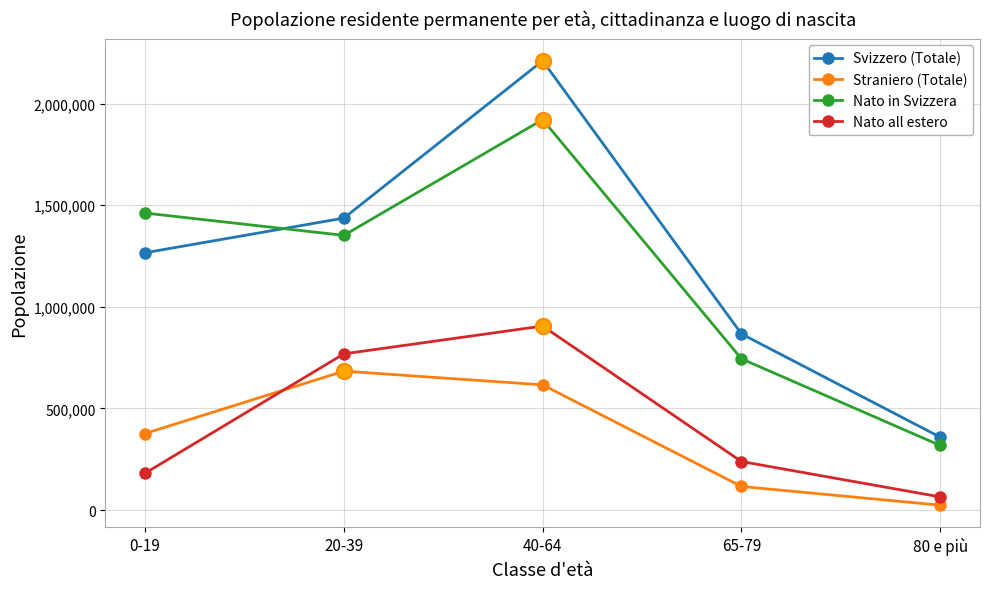

At how many categories does at least one series exceed 63641?

5